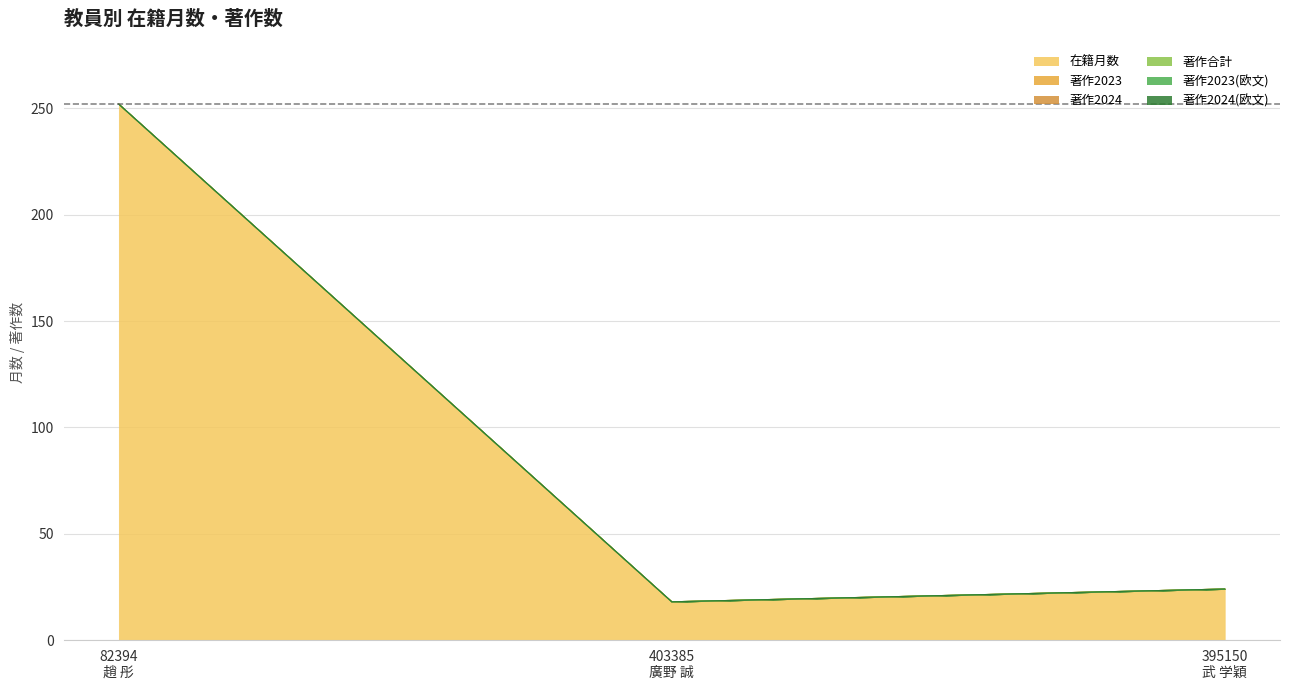

At which category does the chart reach its peak across all series?

82394
趙 彤